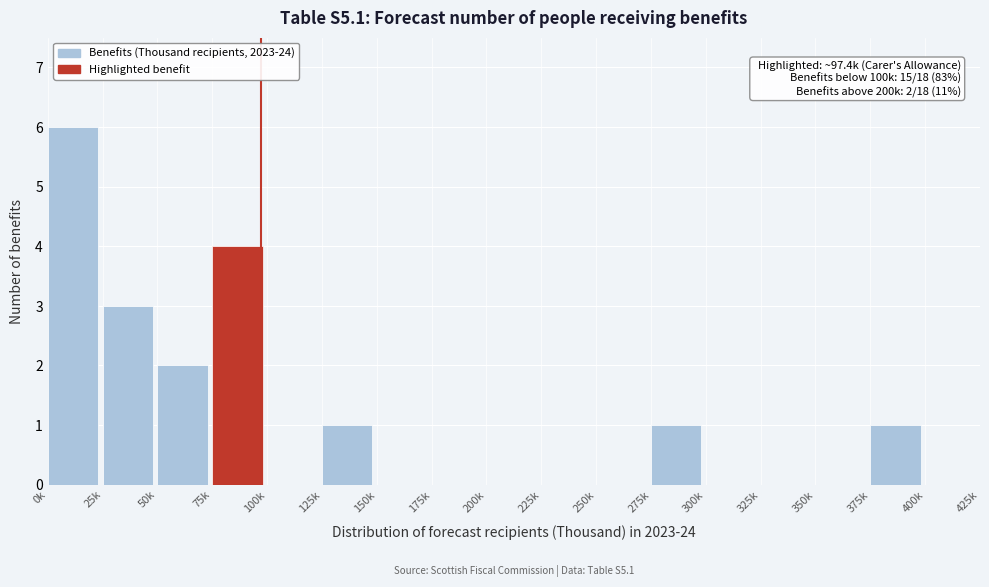

Reading right to left, extract all data points from this chart.

400k=0	375k=1	350k=0	325k=0	300k=0	275k=1	250k=0	225k=0	200k=0	175k=0	150k=0	125k=1	100k=0	75k=4	50k=2	25k=3	0k=6